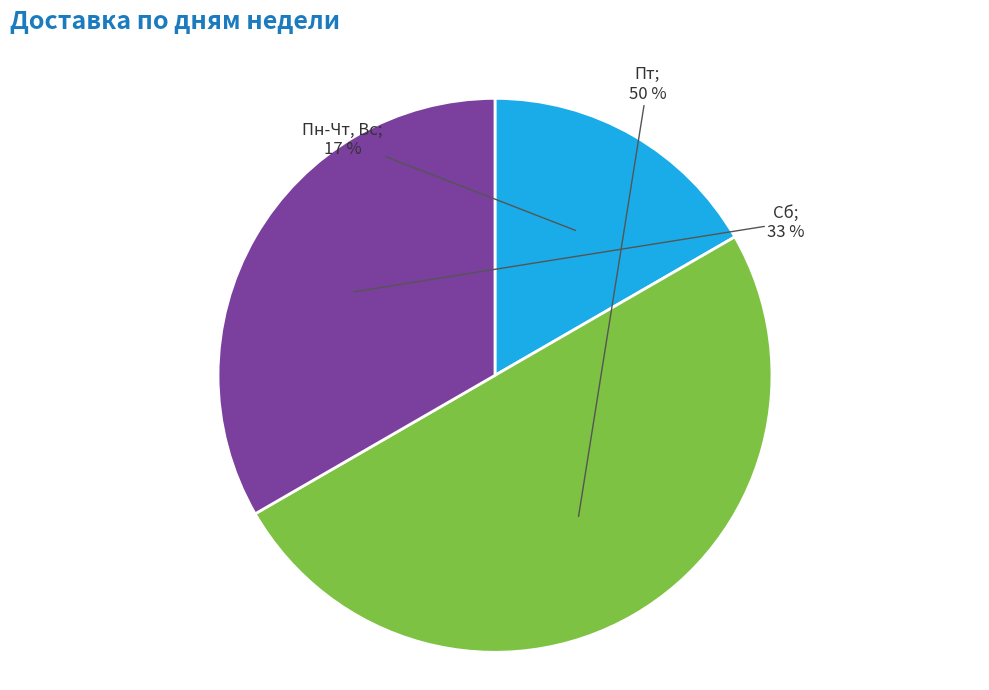

To the nearest percent, what is the difference between the largest and smallest slice percentages?

33%